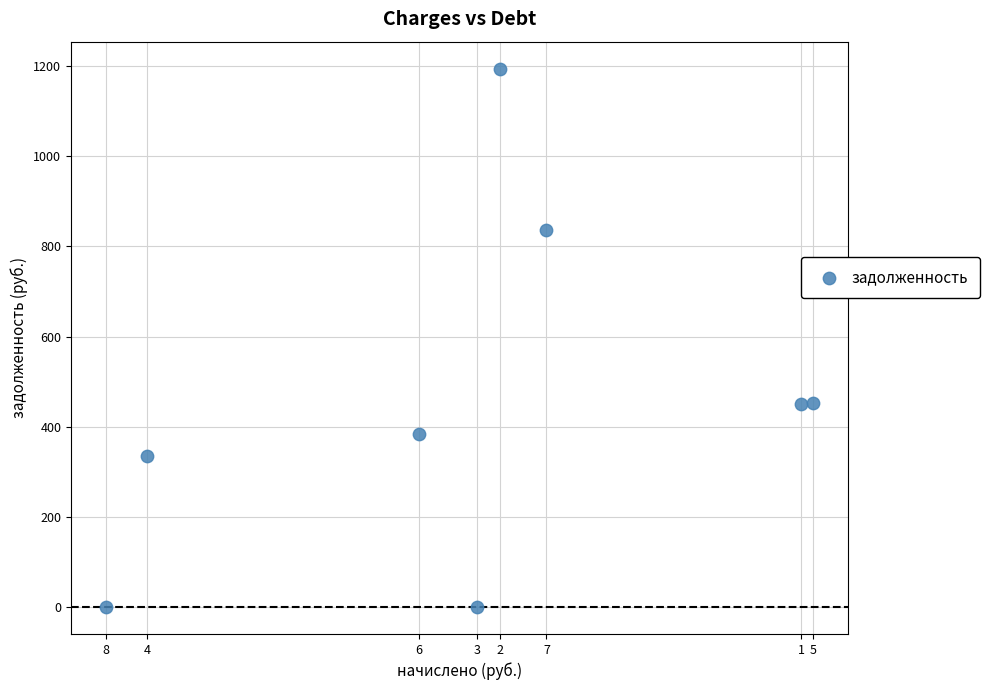

What is the range of Y values (max minus min)?

1194.3